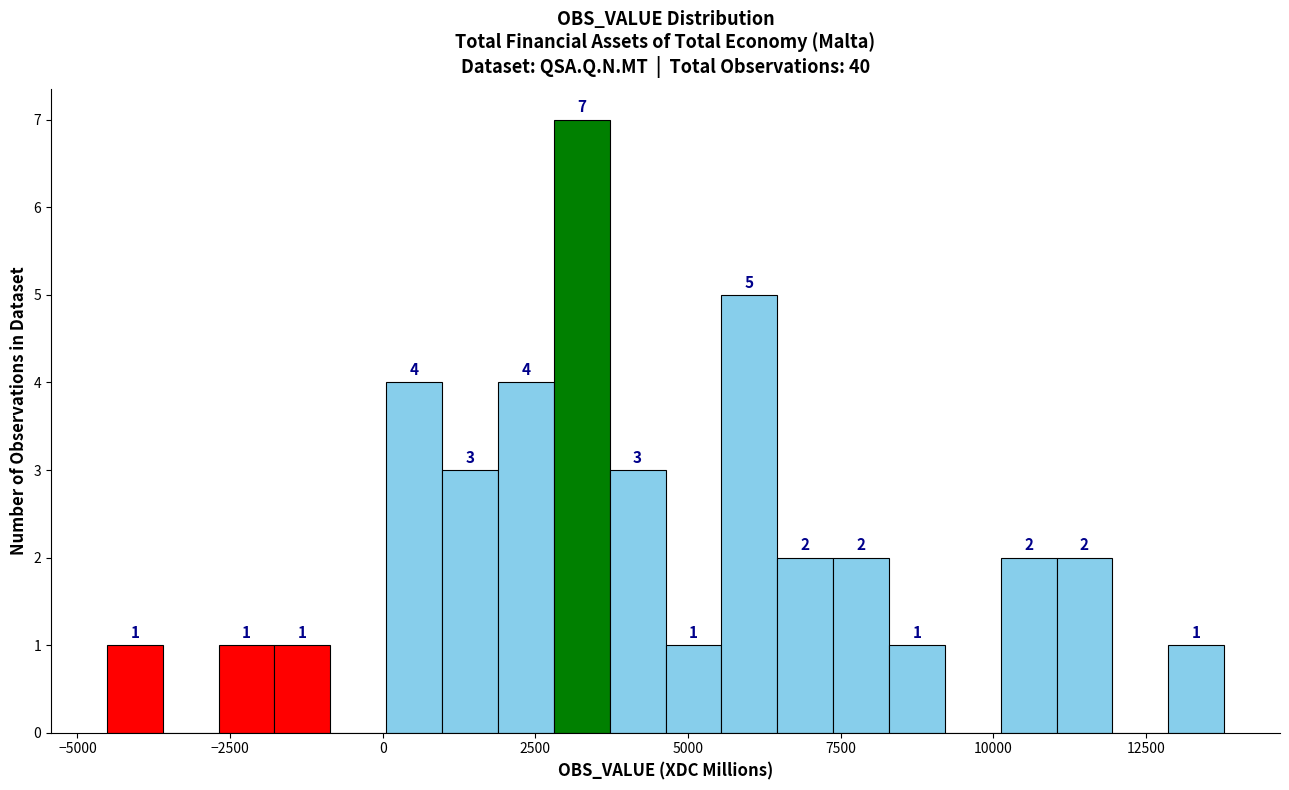

Around what value on the x-axis is the tallest bar? Give the approximate position of its centre, as read against the axis.

3500